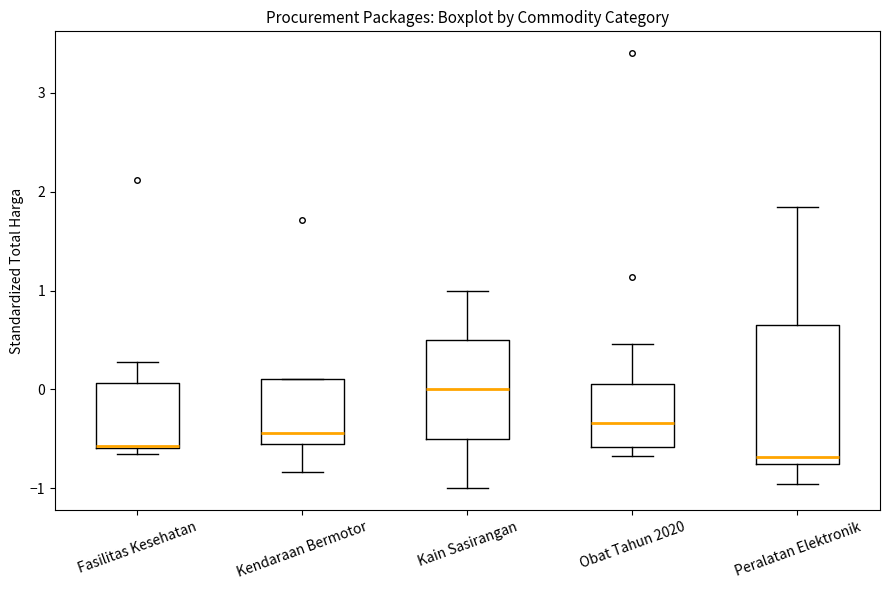

Reading left to right, read every box against the y-axis: the position of its median line, the range the box covers, and the ends of its whiskers. The values are not printed on the chart, so give them approximately, as read against the axis.

Fasilitas Kesehatan: median -0.6 (drawn on the box's lower edge), box -0.6 to 0.1, whiskers -0.7 to 0.3
Kendaraan Bermotor: median -0.4, box -0.5 to 0.1, whiskers -0.8 to 0.1
Kain Sasirangan: median 0.0, box -0.5 to 0.5, whiskers -1.0 to 1.0
Obat Tahun 2020: median -0.3, box -0.6 to 0.1, whiskers -0.7 to 0.5
Peralatan Elektronik: median -0.7, box -0.8 to 0.7, whiskers -1.0 to 1.8